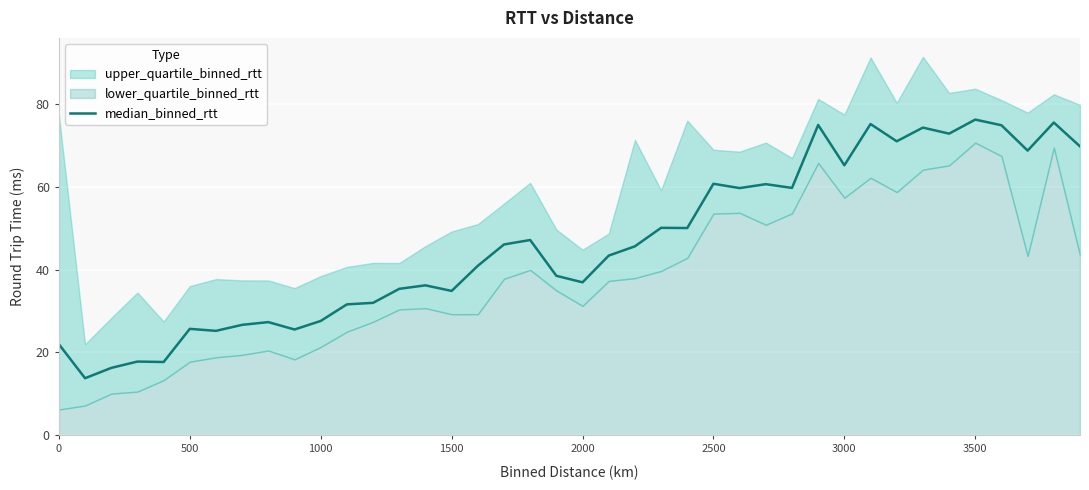

What is the maximum value for median_binned_rtt?

76.2